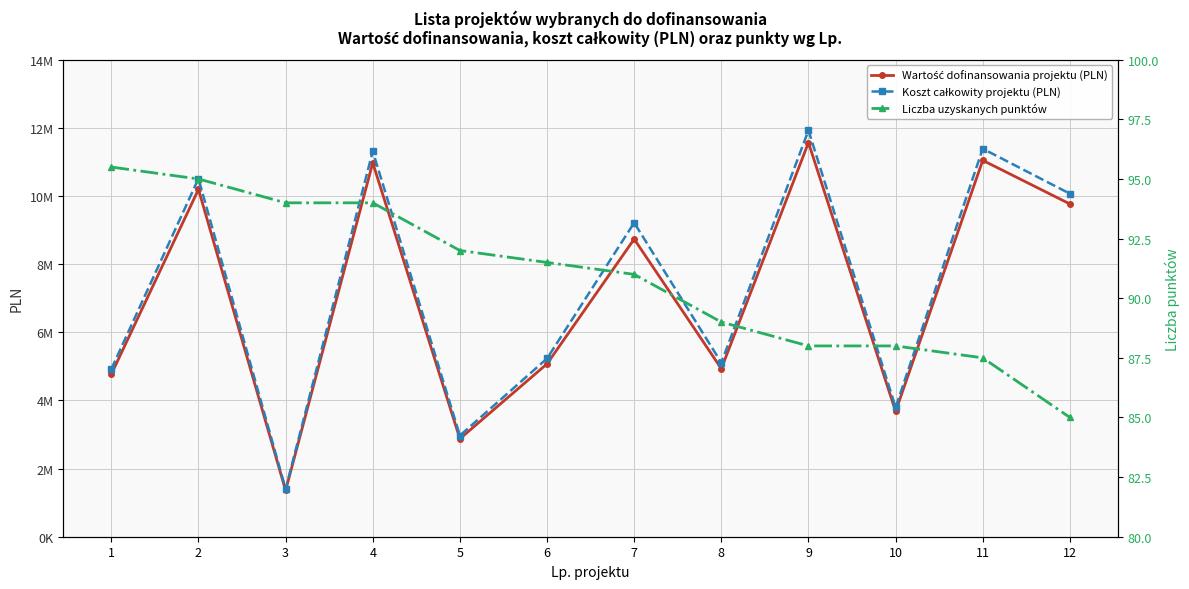

True or false: Wartość dofinansowania projektu (PLN) and Liczba uzyskanych punktów intersect in this chart.

False